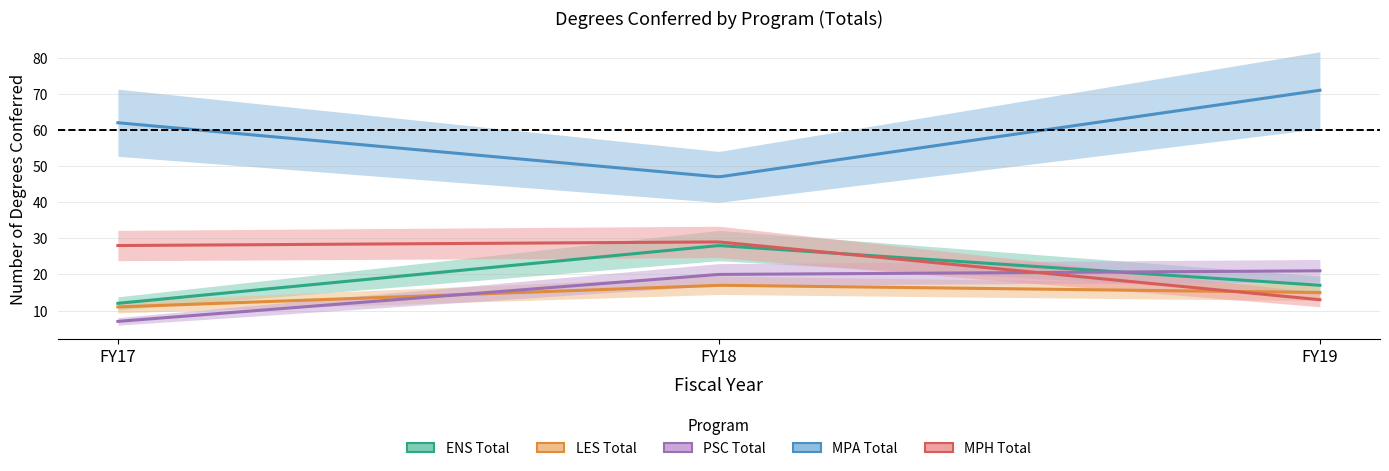

Is it true that LES Total equals 6 at FY18?

False